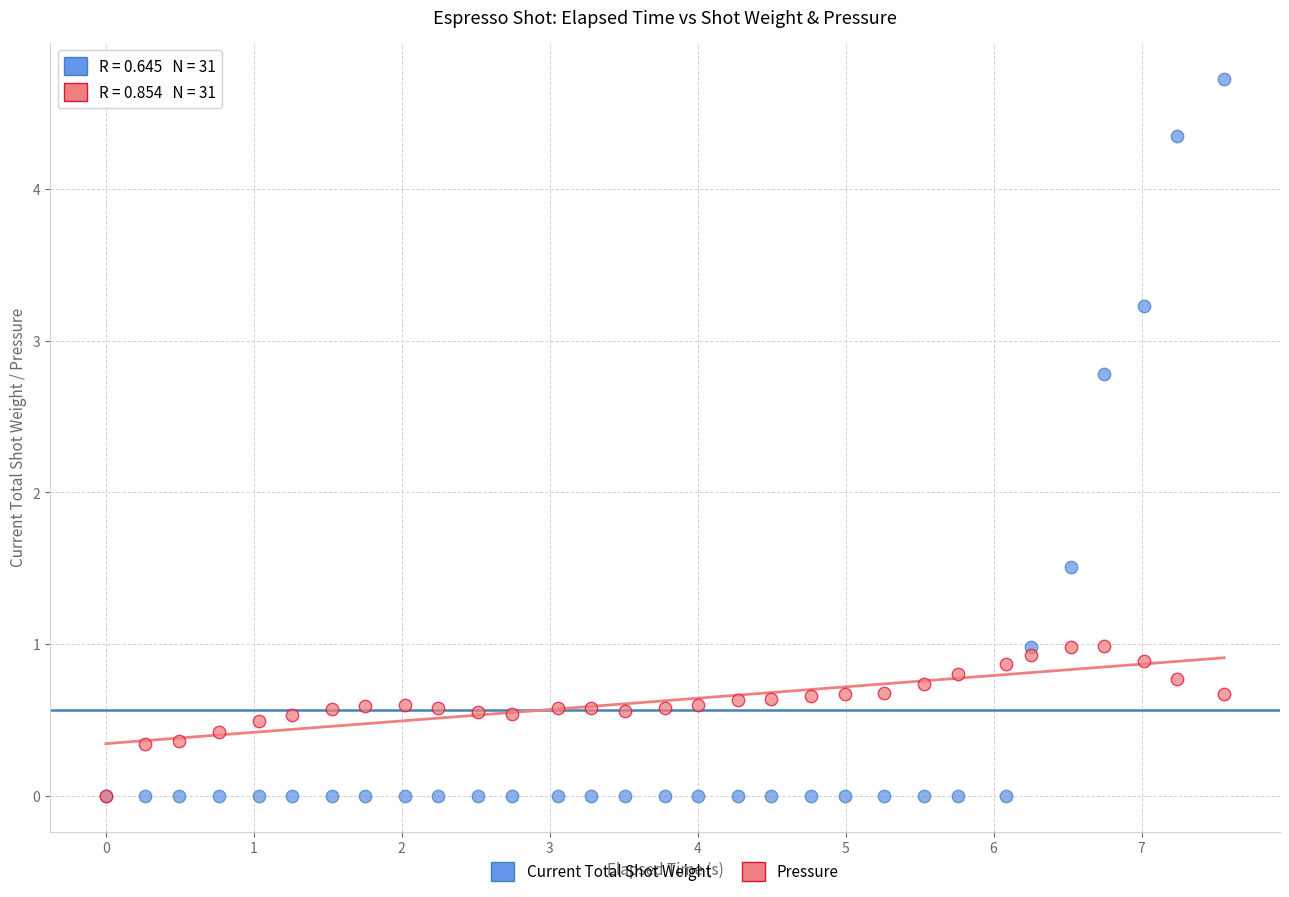

In the Current Total Shot Weight series, what Y value is closest to 2?

1.5